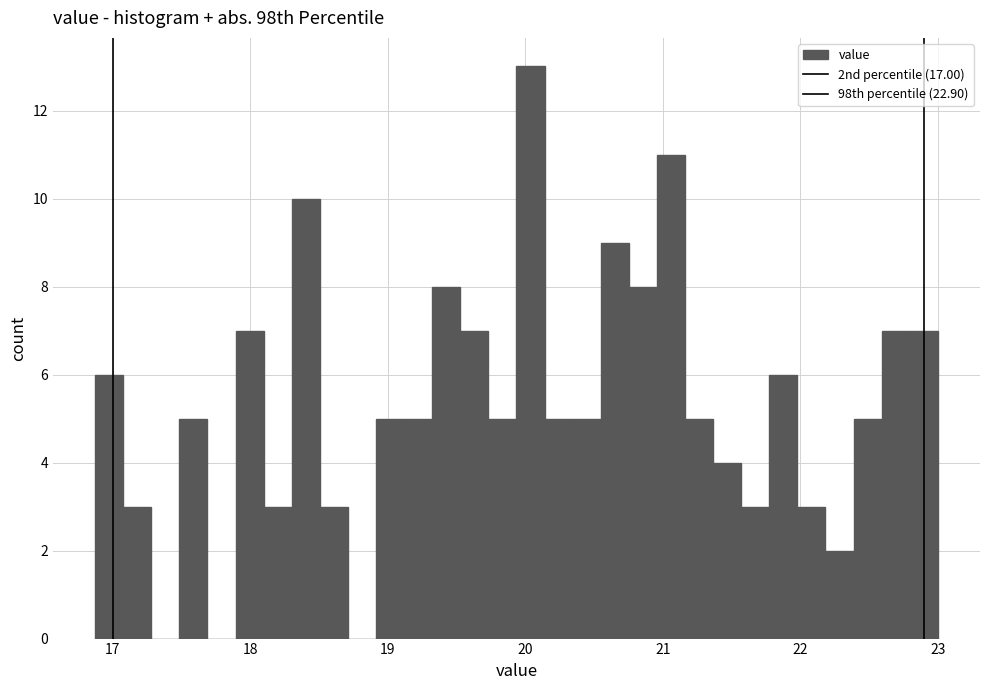

Around what value on the x-axis is the tallest bar? Give the approximate position of its centre, as read against the axis.

20.0